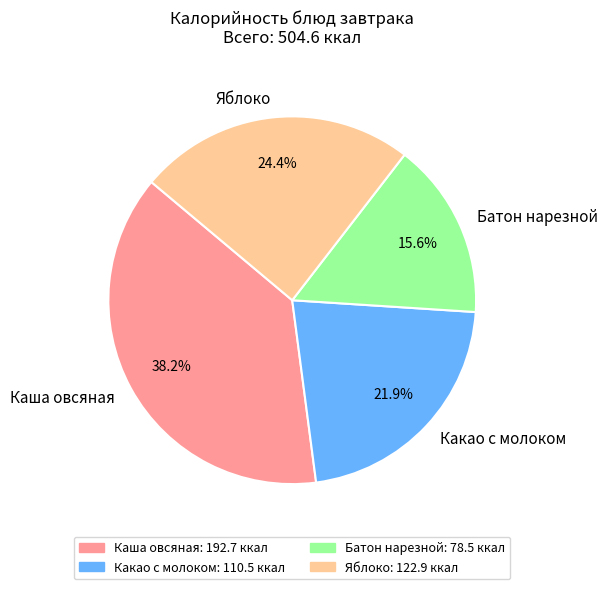

To the nearest percent, what is the difference between the largest and smallest slice percentages?

23%